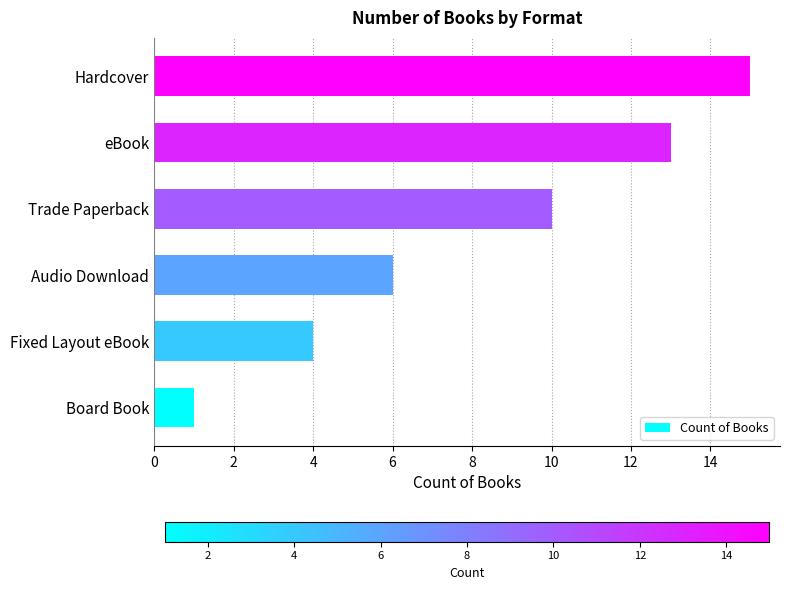

Between Fixed Layout eBook and Hardcover, which is larger?

Hardcover